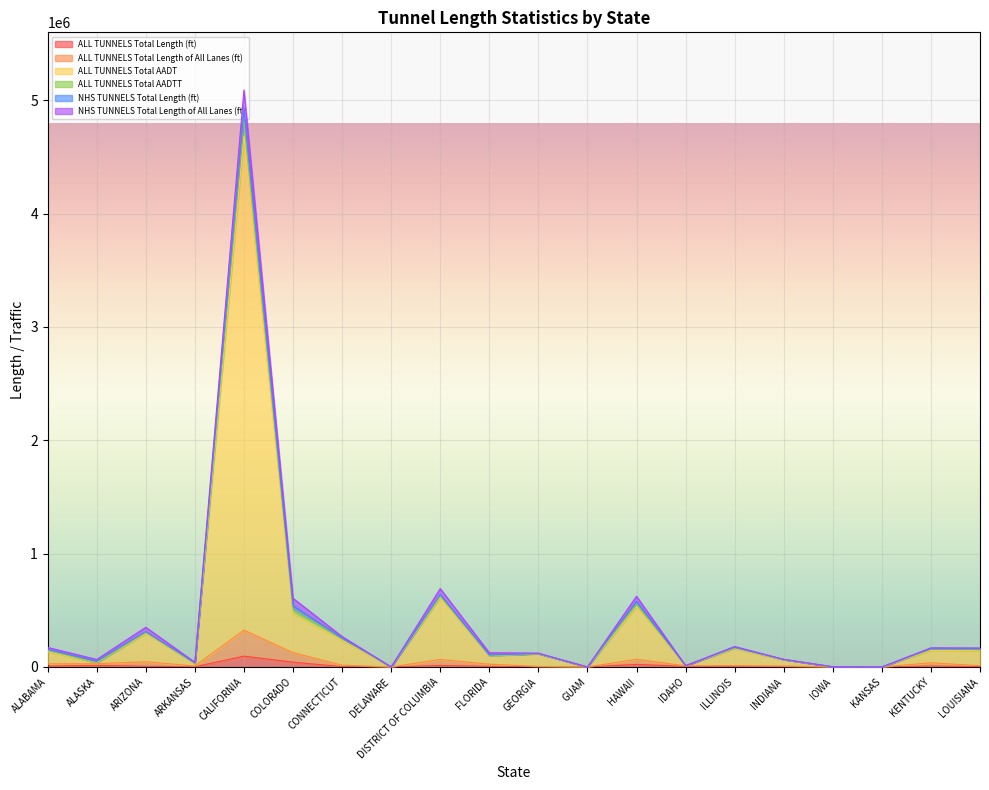

True or false: ALL TUNNELS Total AADT and ALL TUNNELS Total Length of All Lanes (ft) cross at least once.

False